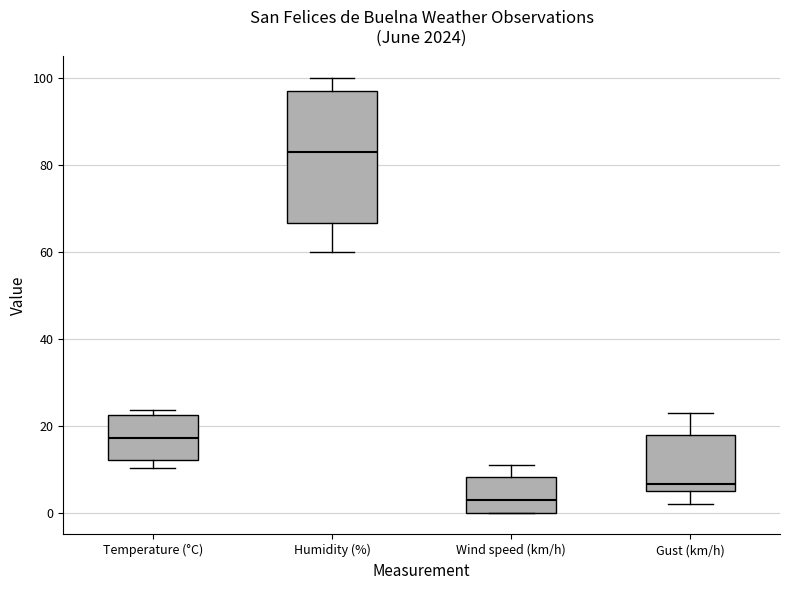

Reading left to right, read every box against the y-axis: the position of its median line, the range the box covers, and the ends of its whiskers. The values are not printed on the chart, so give them approximately, as read against the axis.

Temperature (°C): median 18, box 12 to 22, whiskers 10 to 24
Humidity (%): median 84, box 66 to 98, whiskers 60 to 100
Wind speed (km/h): median 4, box 0 to 8, whiskers 0 to 12
Gust (km/h): median 6 (just above the box's lower edge), box 6 to 18, whiskers 2 to 24